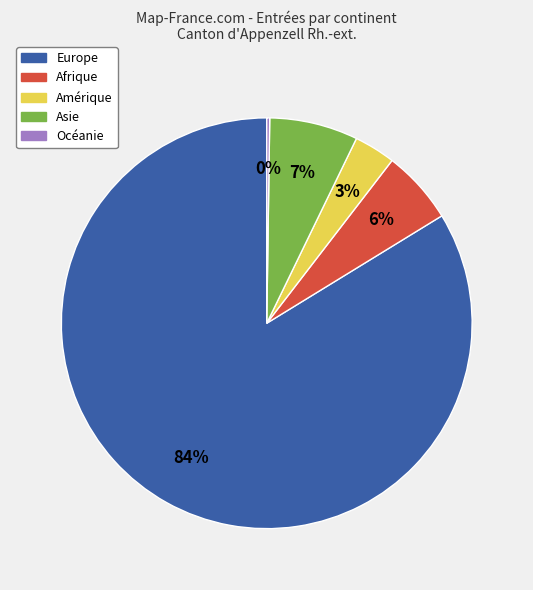

To the nearest percent, what is the combined percentage of Afrique and Amérique?

9%